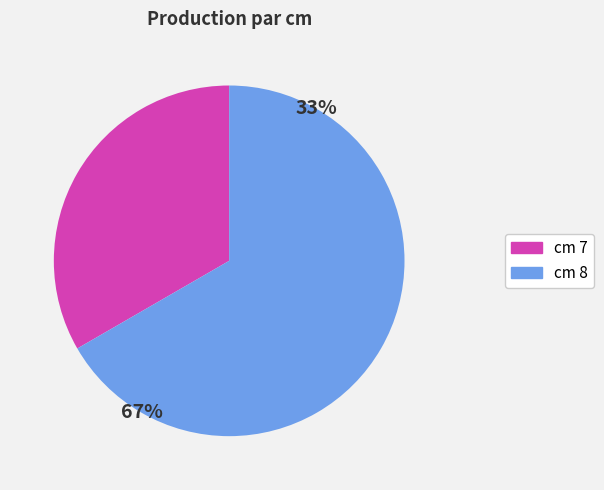

What is the total percentage of 7 and 8?

100.0%